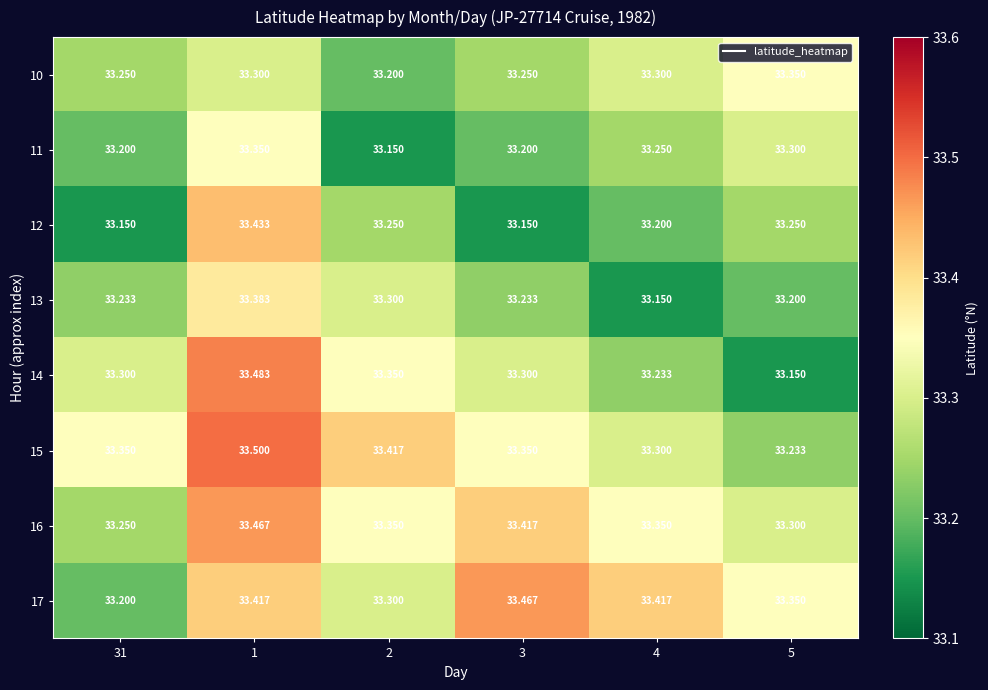

Which series has the largest total across all categories?

17